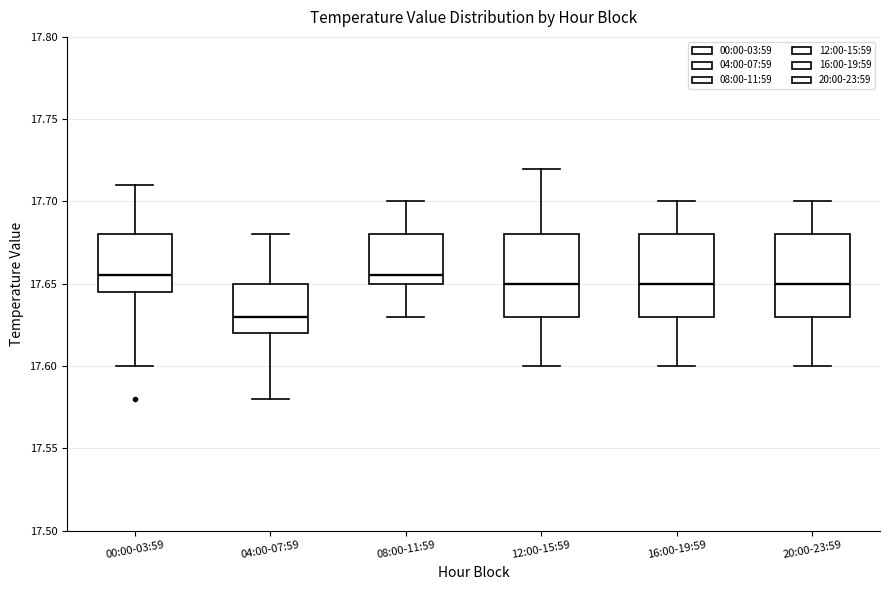

Reading left to right, read every box against the y-axis: the position of its median line, the range the box covers, and the ends of its whiskers. The values are not printed on the chart, so give them approximately, as read against the axis.

00:00-03:59: median 17.655, box 17.645 to 17.680, whiskers 17.600 to 17.710
04:00-07:59: median 17.630, box 17.620 to 17.650, whiskers 17.580 to 17.680
08:00-11:59: median 17.655, box 17.650 to 17.680, whiskers 17.630 to 17.700
12:00-15:59: median 17.650, box 17.630 to 17.680, whiskers 17.600 to 17.720
16:00-19:59: median 17.650, box 17.630 to 17.680, whiskers 17.600 to 17.700
20:00-23:59: median 17.650, box 17.630 to 17.680, whiskers 17.600 to 17.700